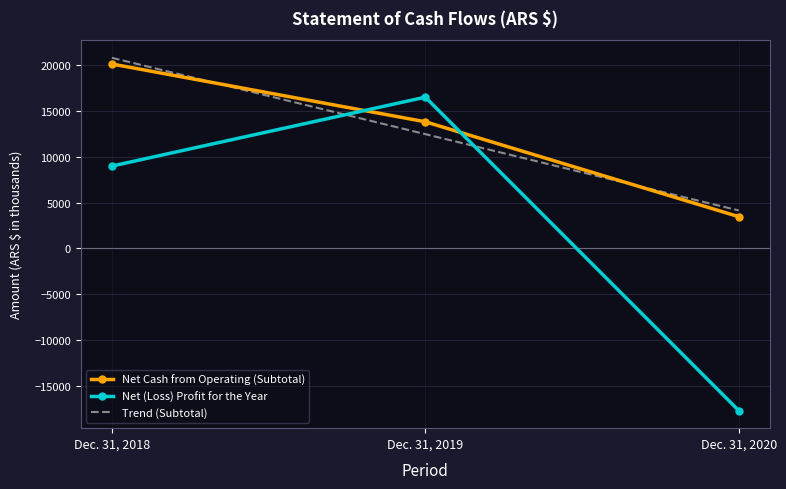

List the series in order of their overall mean, lowest first.

Net (Loss) Profit for the Year, Net Cash from Operating (Subtotal)